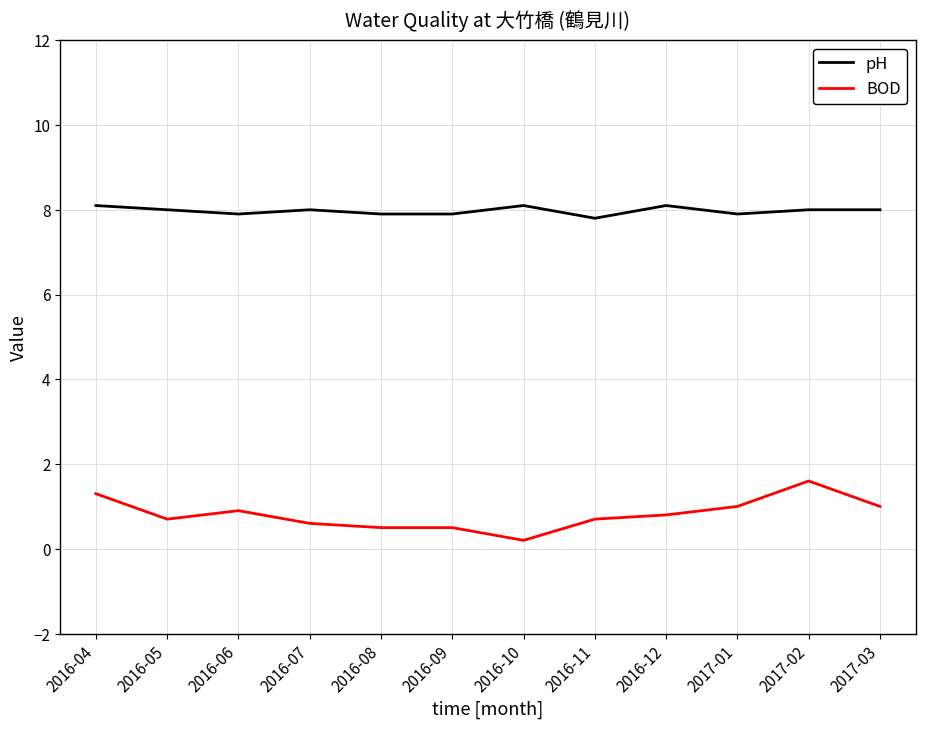

True or false: pH and BOD cross at least once.

False